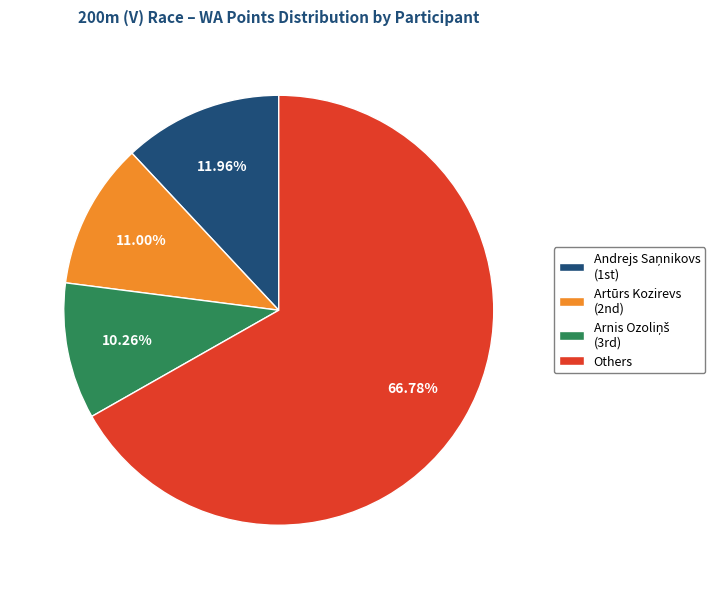

Which slice is the largest?

Others